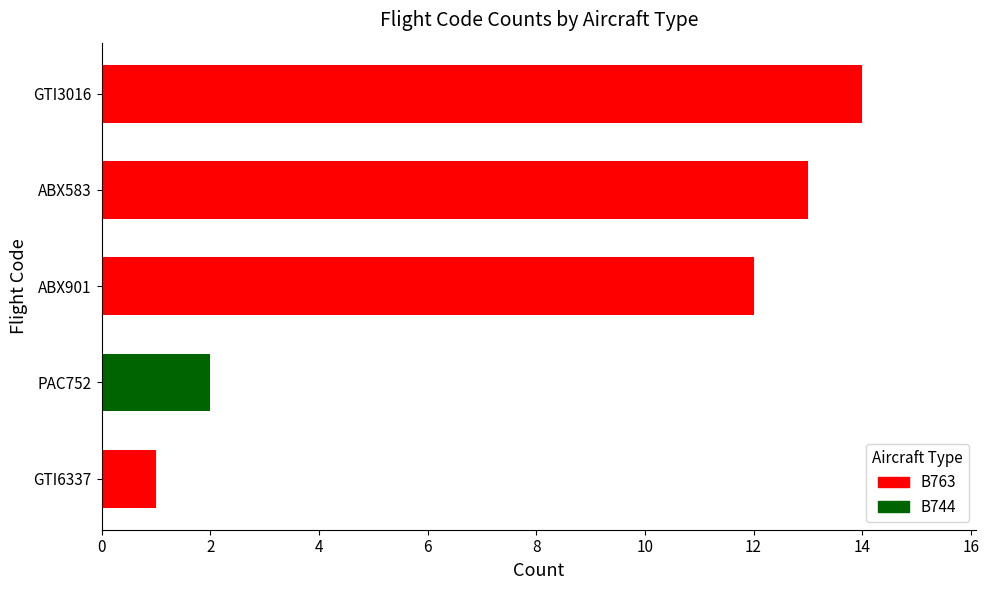

Does the chart contain any negative values?

No